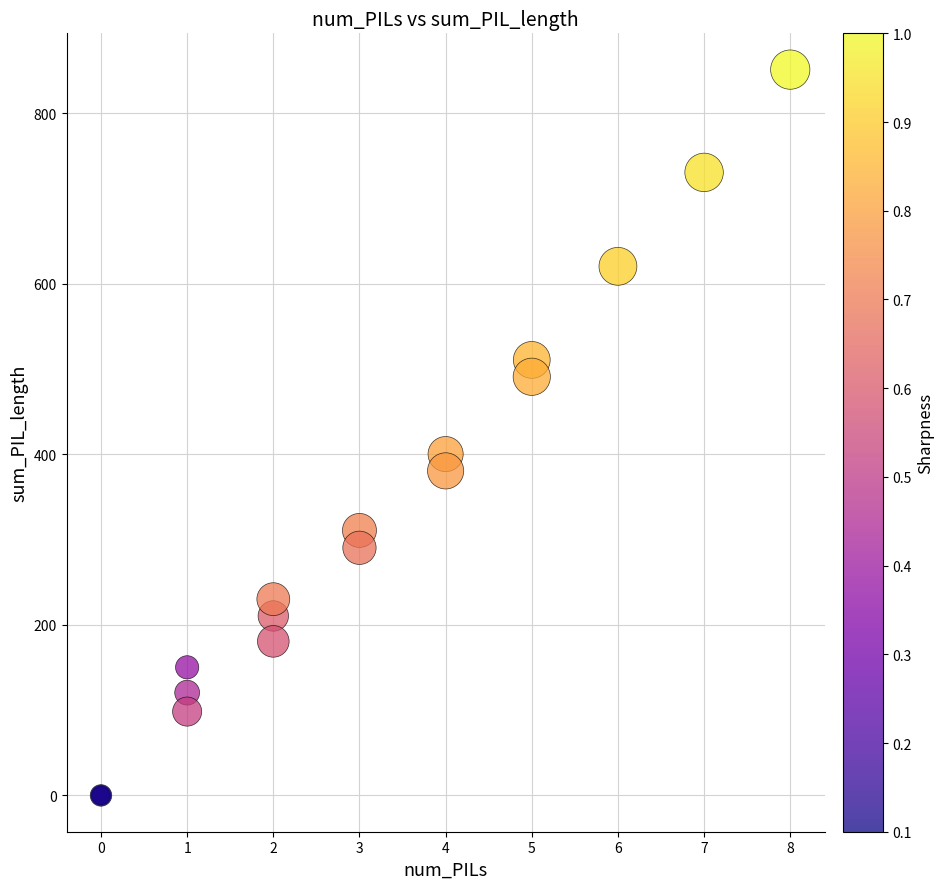

What Y value in the scatter plot is closest to 425?

400.2